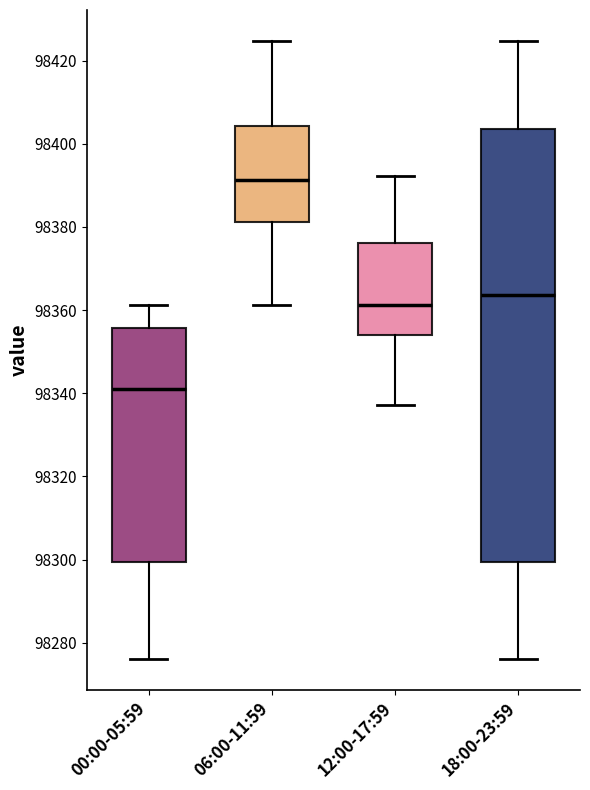

Reading left to right, transcribe this box plot: for each box, give where its median line is, the range the box spans, and where its two whiskers end, as read against the y-axis. The values are not printed on the chart, so give them approximately, as read against the axis.

00:00-05:59: median 98340, box 98300 to 98356, whiskers 98276 to 98362
06:00-11:59: median 98392, box 98382 to 98404, whiskers 98362 to 98424
12:00-17:59: median 98362, box 98354 to 98376, whiskers 98338 to 98392
18:00-23:59: median 98364, box 98300 to 98404, whiskers 98276 to 98424